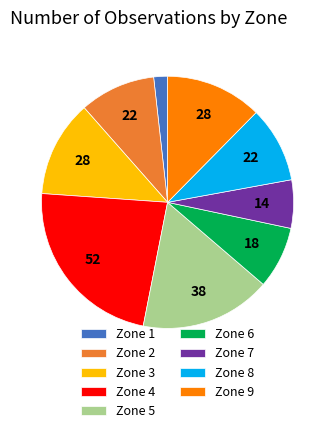

Is the sum of Zone 6 and Zone 9 greater than half?

No